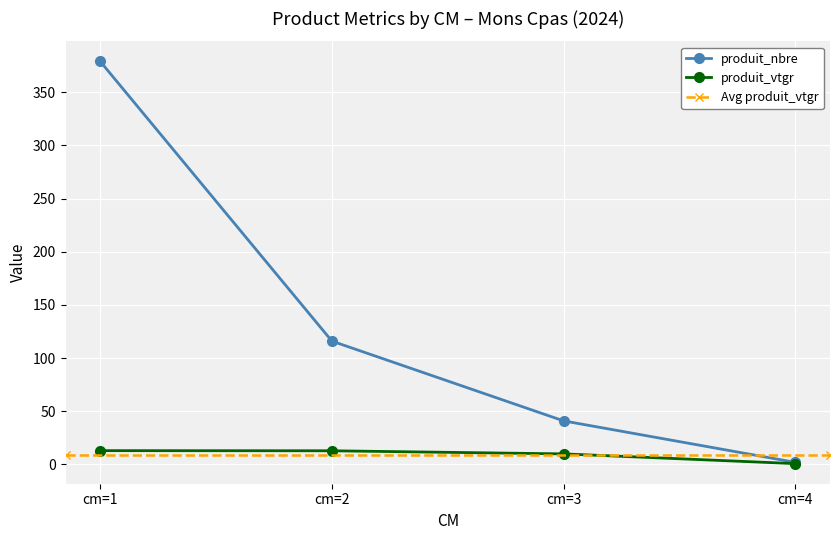

The value of produit_vtgr at cm=2 is 12.9. True or false?

True